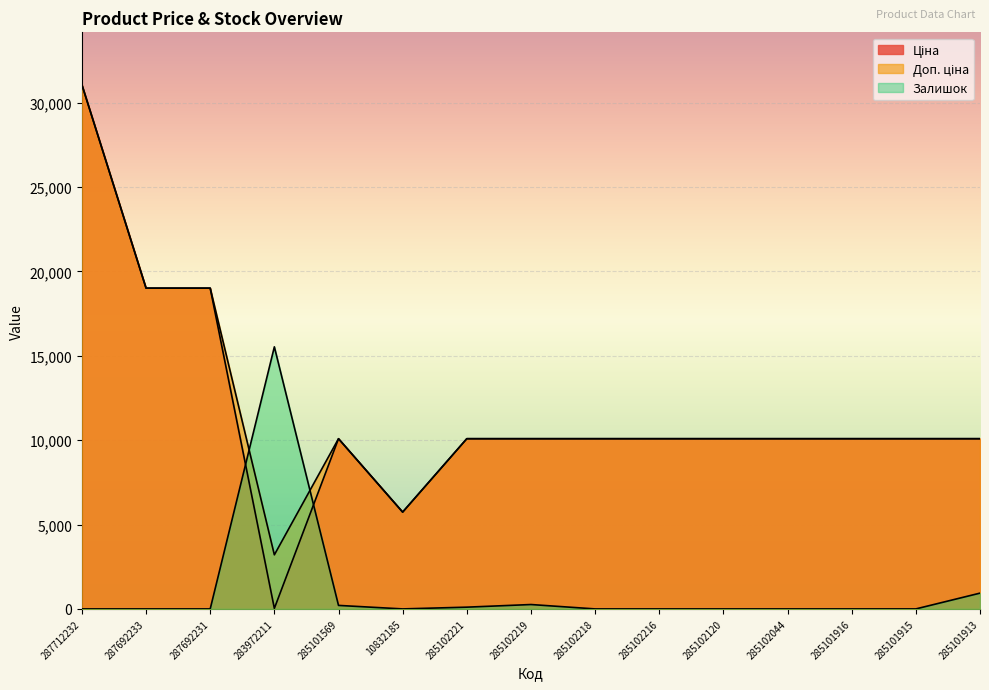

True or false: Доп. ціна has a value of 10085.8 at 285102221.

True